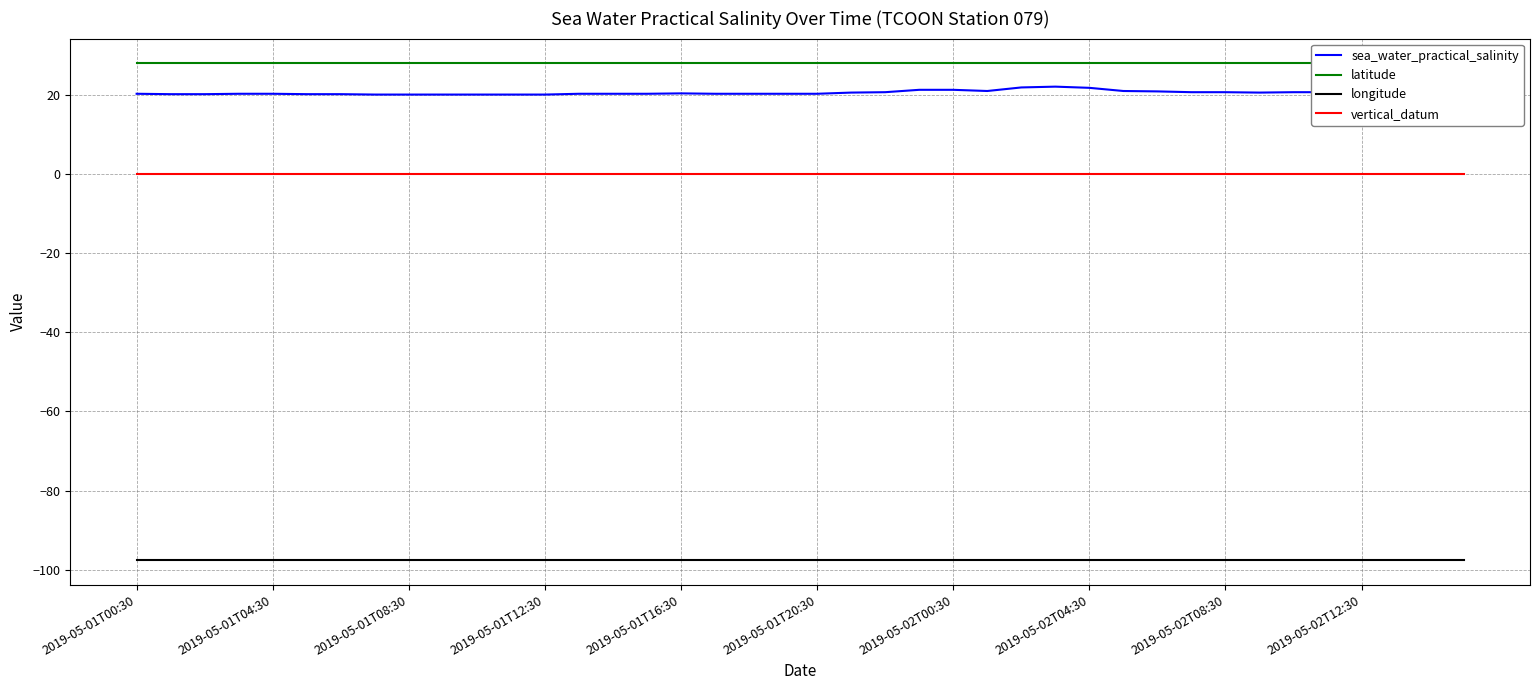

What position from the left is 30?

31